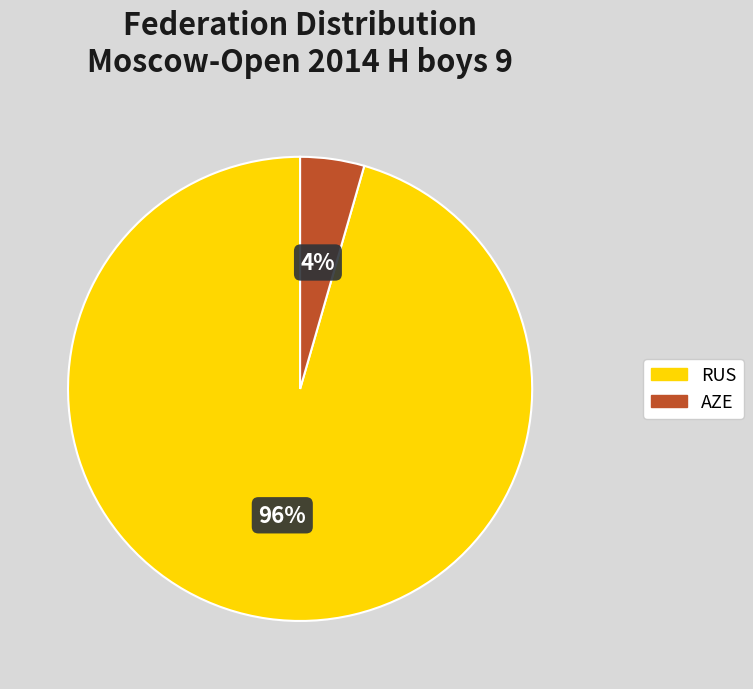

What is the majority slice?

RUS